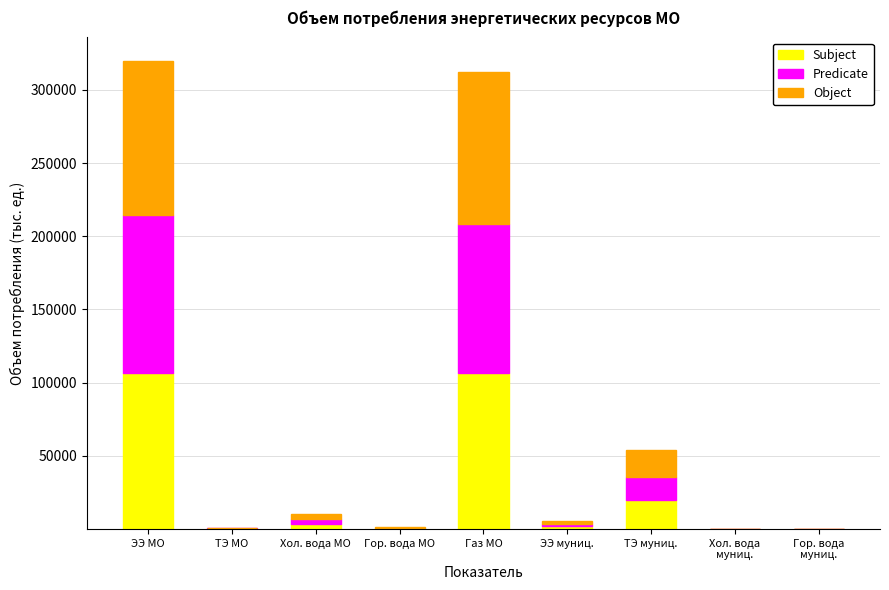

Where is Subject nearest to the value 53303?

ТЭ муниц.